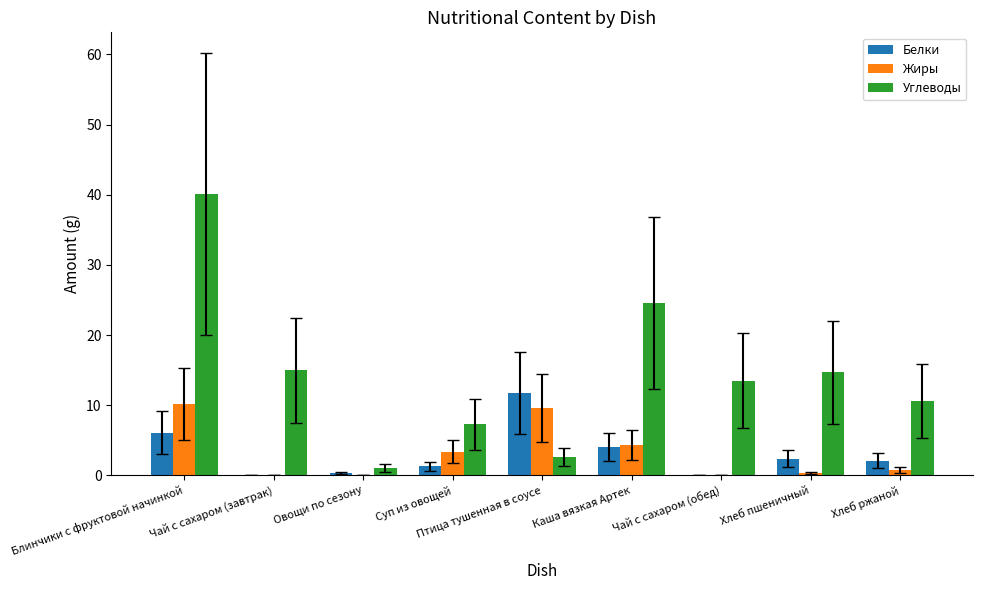

Is the value of Белки at Хлеб ржаной greater than the value of Углеводы at Хлеб ржаной?

No